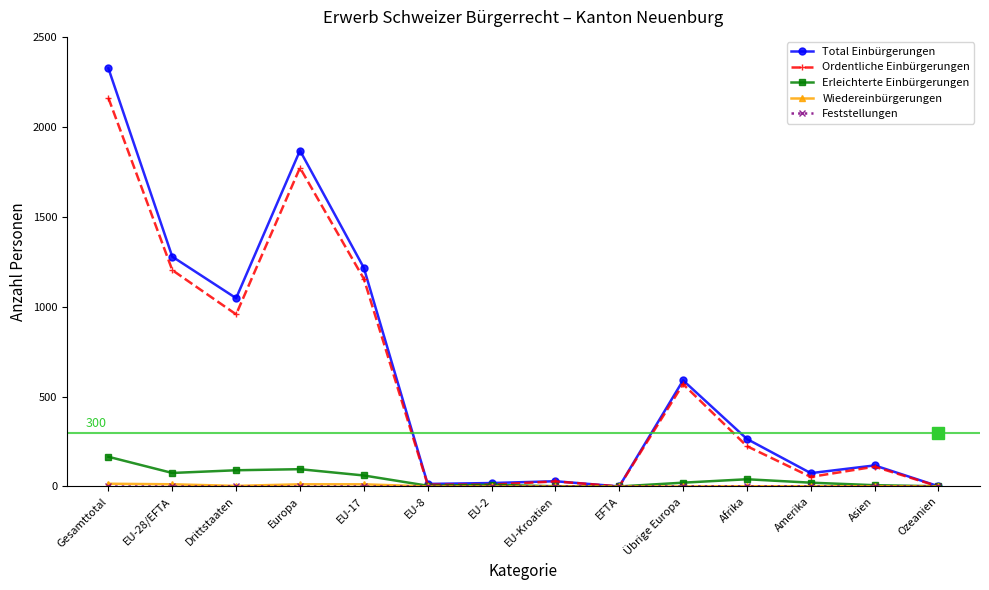

What is the maximum value shown in the chart?

2325